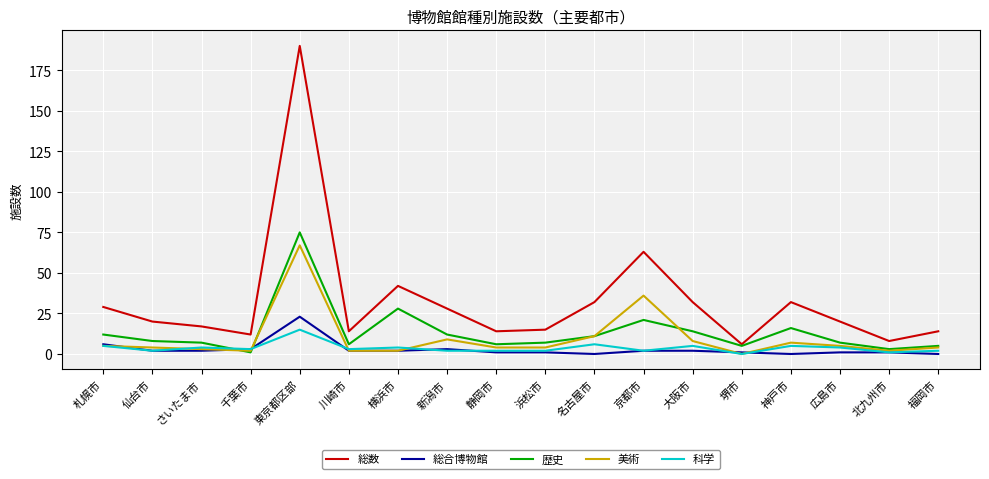

True or false: 美術 and 総数 cross at least once.

False